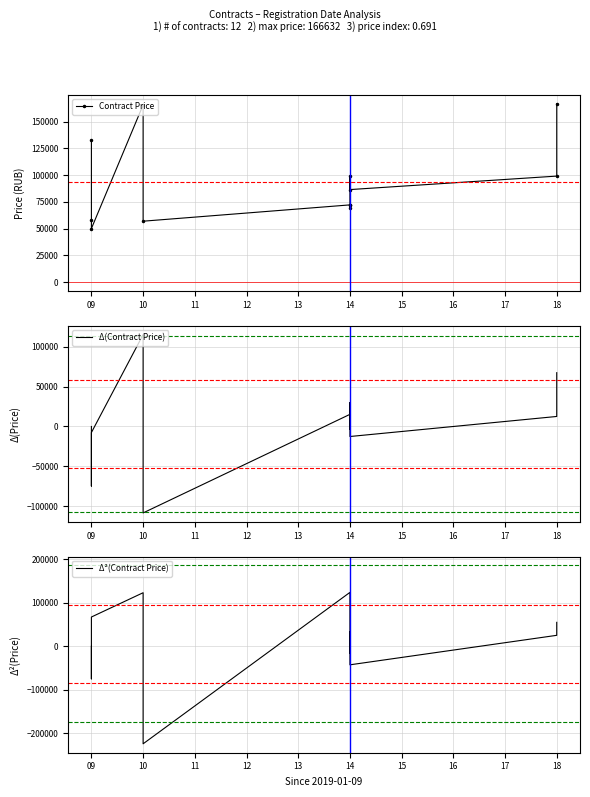

What is the sum of all Δ(Contract Price) values?

34152.4